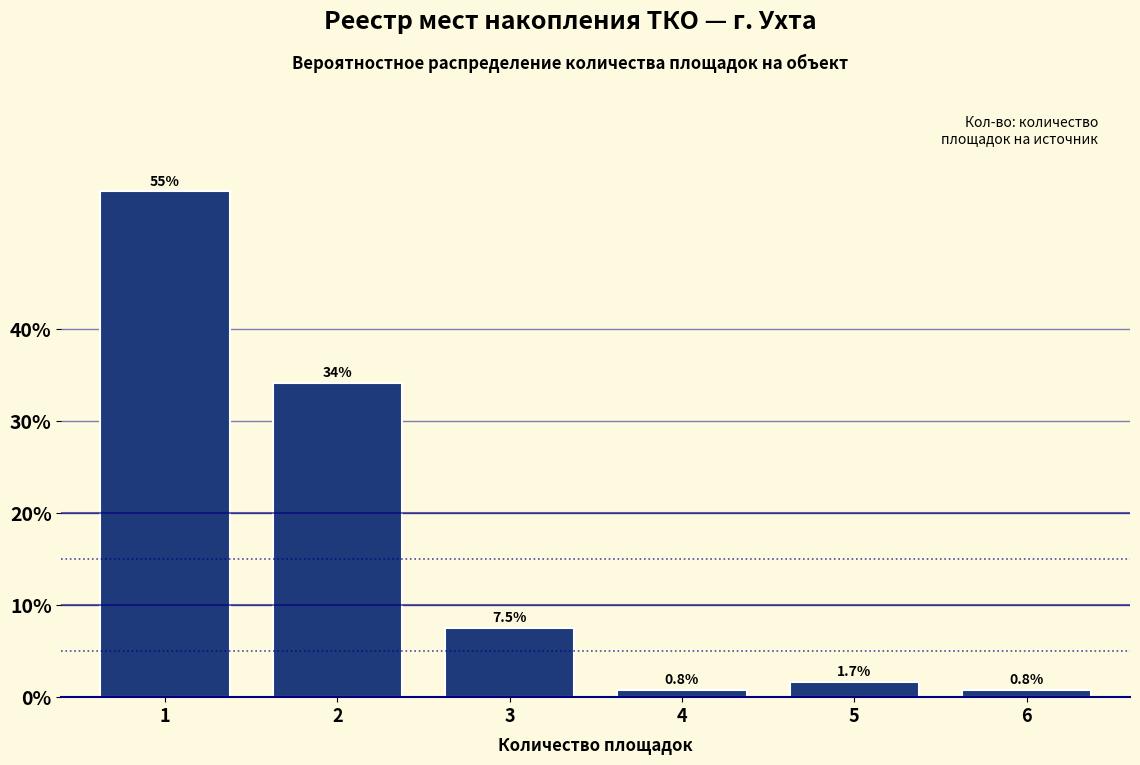

Reading left to right, what are all the values shown in this chart?

1=55.0	2=34.2	3=7.5	4=0.8	5=1.7	6=0.8